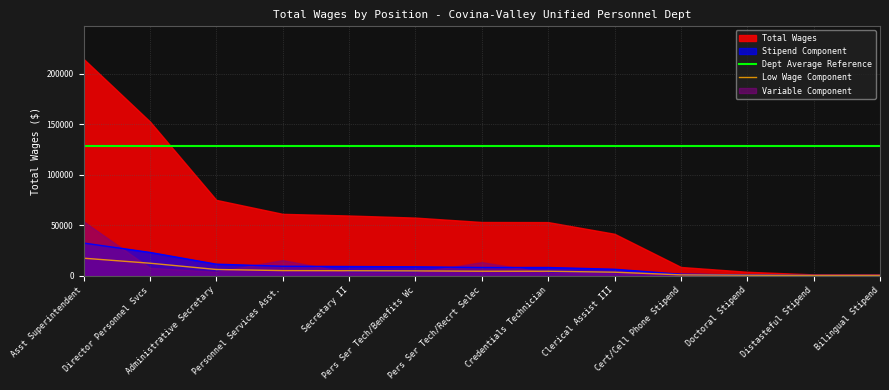

True or false: Low Wage Component and Dept Average Reference cross at least once.

False